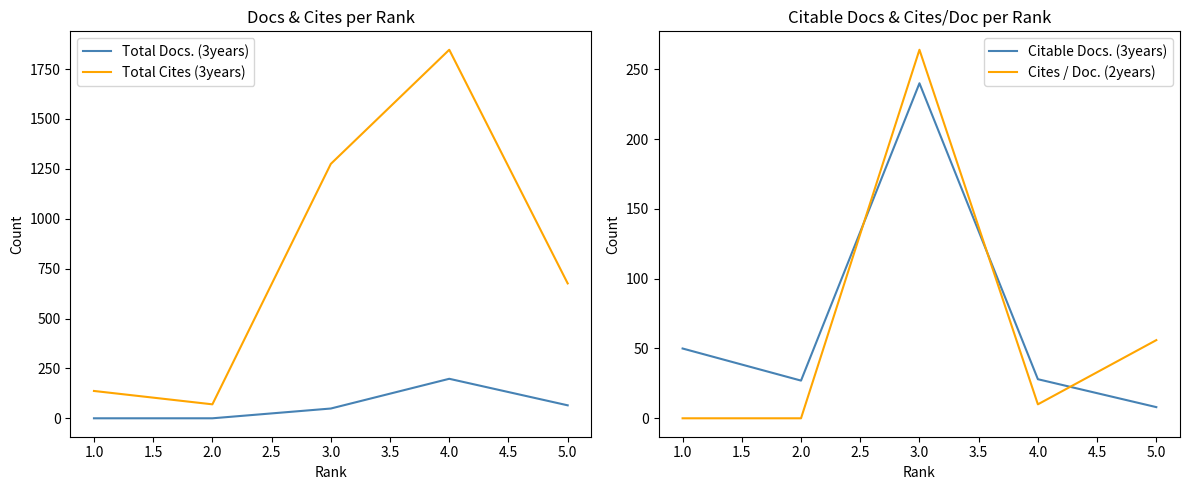

How many intersections are there between Citable Docs. (3years) and Cites / Doc. (2years)?

3